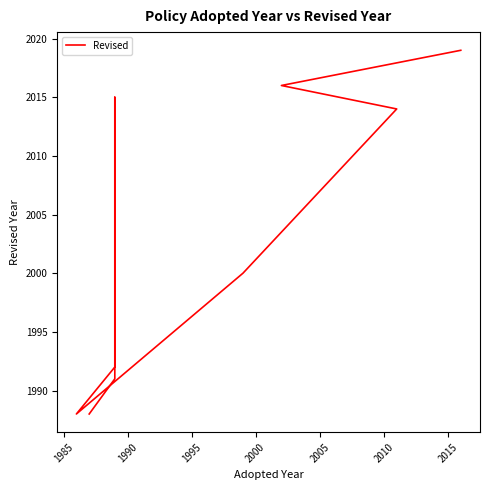

What is the greatest value displayed?

2019